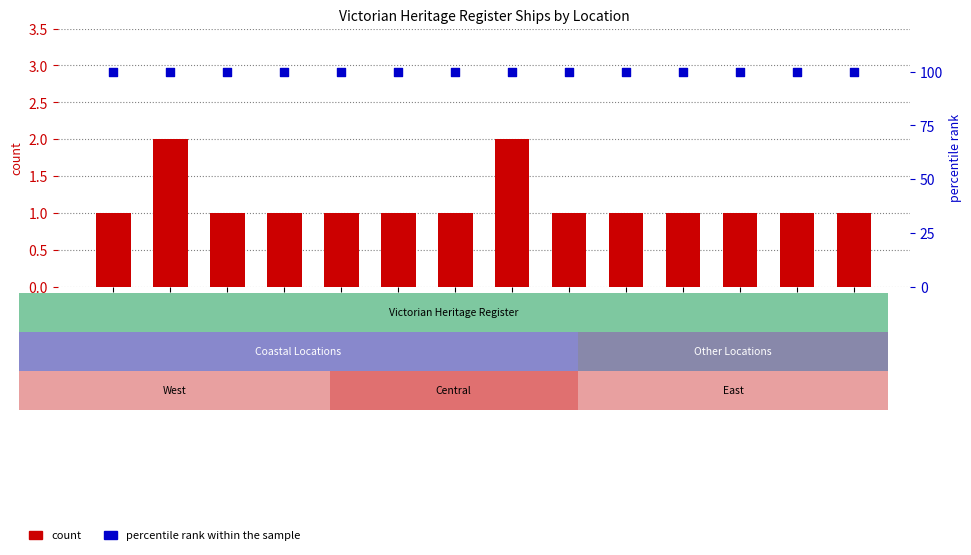

At which category is the sum across all series the highest?

Apollo Bay